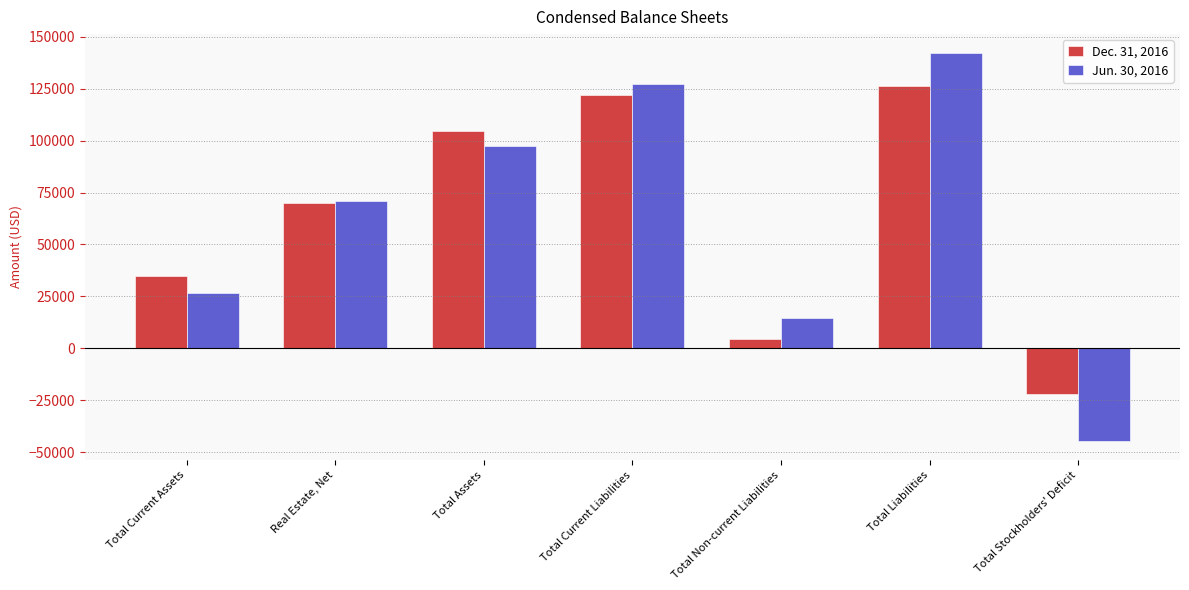

Is the value of Dec. 31, 2016 at Total Liabilities greater than the value of Jun. 30, 2016 at Total Non-current Liabilities?

Yes